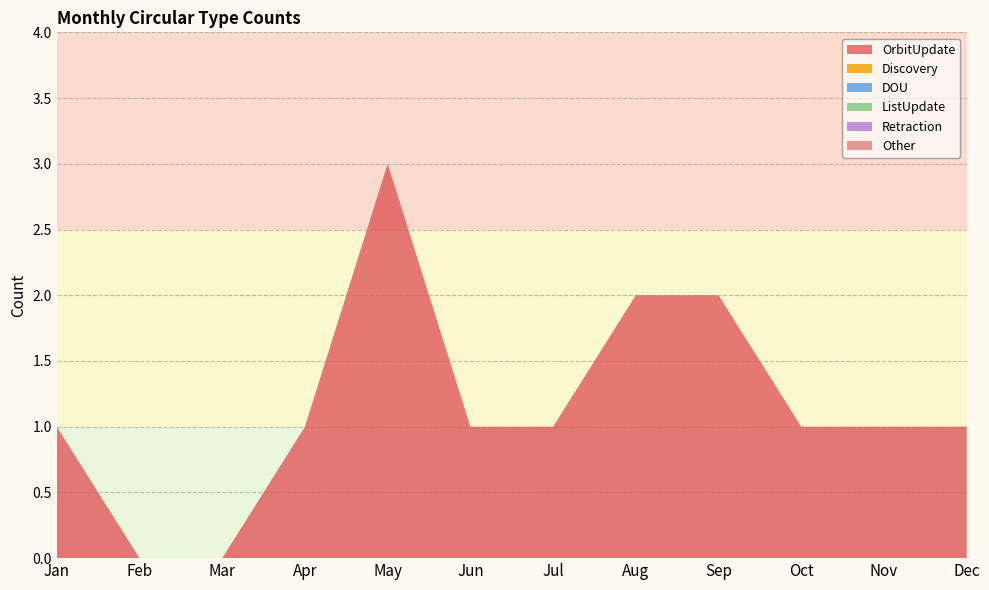

Reading left to right, what are all the values shown in this chart?

OrbitUpdate: 1	0	0	1	3	1	1	2	2	1	1	1
Discovery: 0	0	0	0	0	0	0	0	0	0	0	0
DOU: 0	0	0	0	0	0	0	0	0	0	0	0
ListUpdate: 0	0	0	0	0	0	0	0	0	0	0	0
Retraction: 0	0	0	0	0	0	0	0	0	0	0	0
Other: 0	0	0	0	0	0	0	0	0	0	0	0